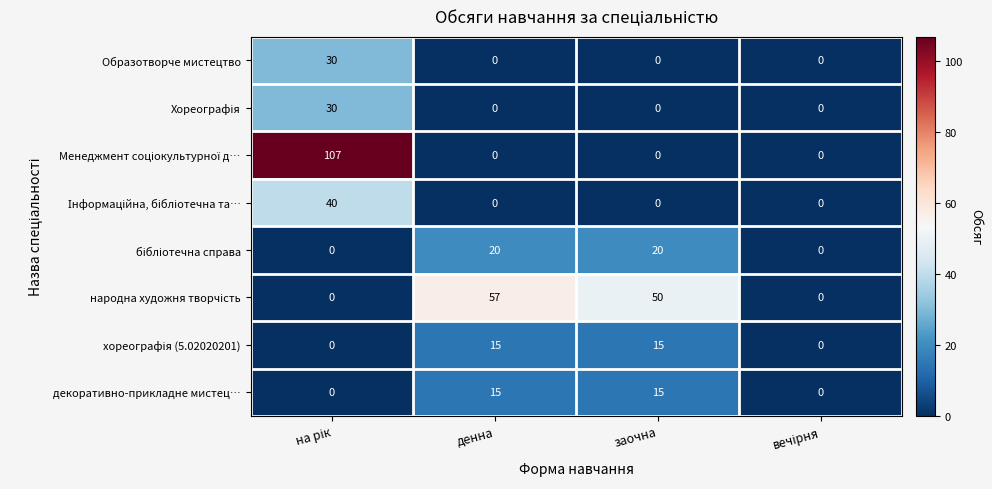

What is the average value of the Образотворче мистецтво series?

8